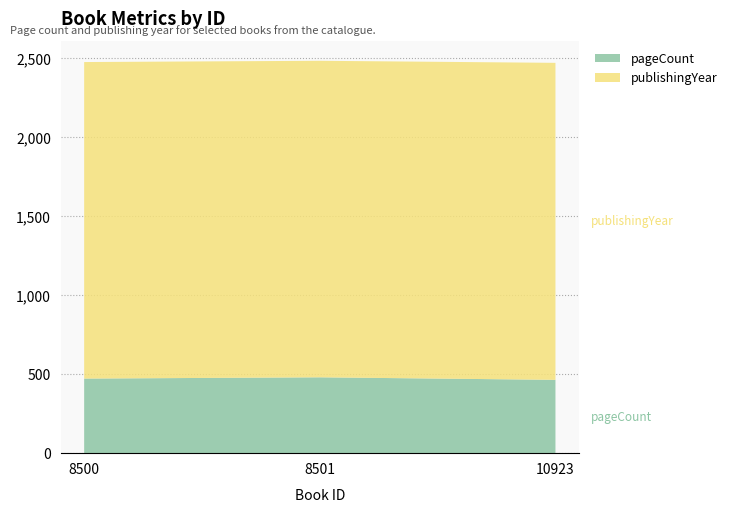

Reading left to right, list all the values displayed in this chart.

pageCount: 472	480	464
publishingYear: 2003	2003	2006